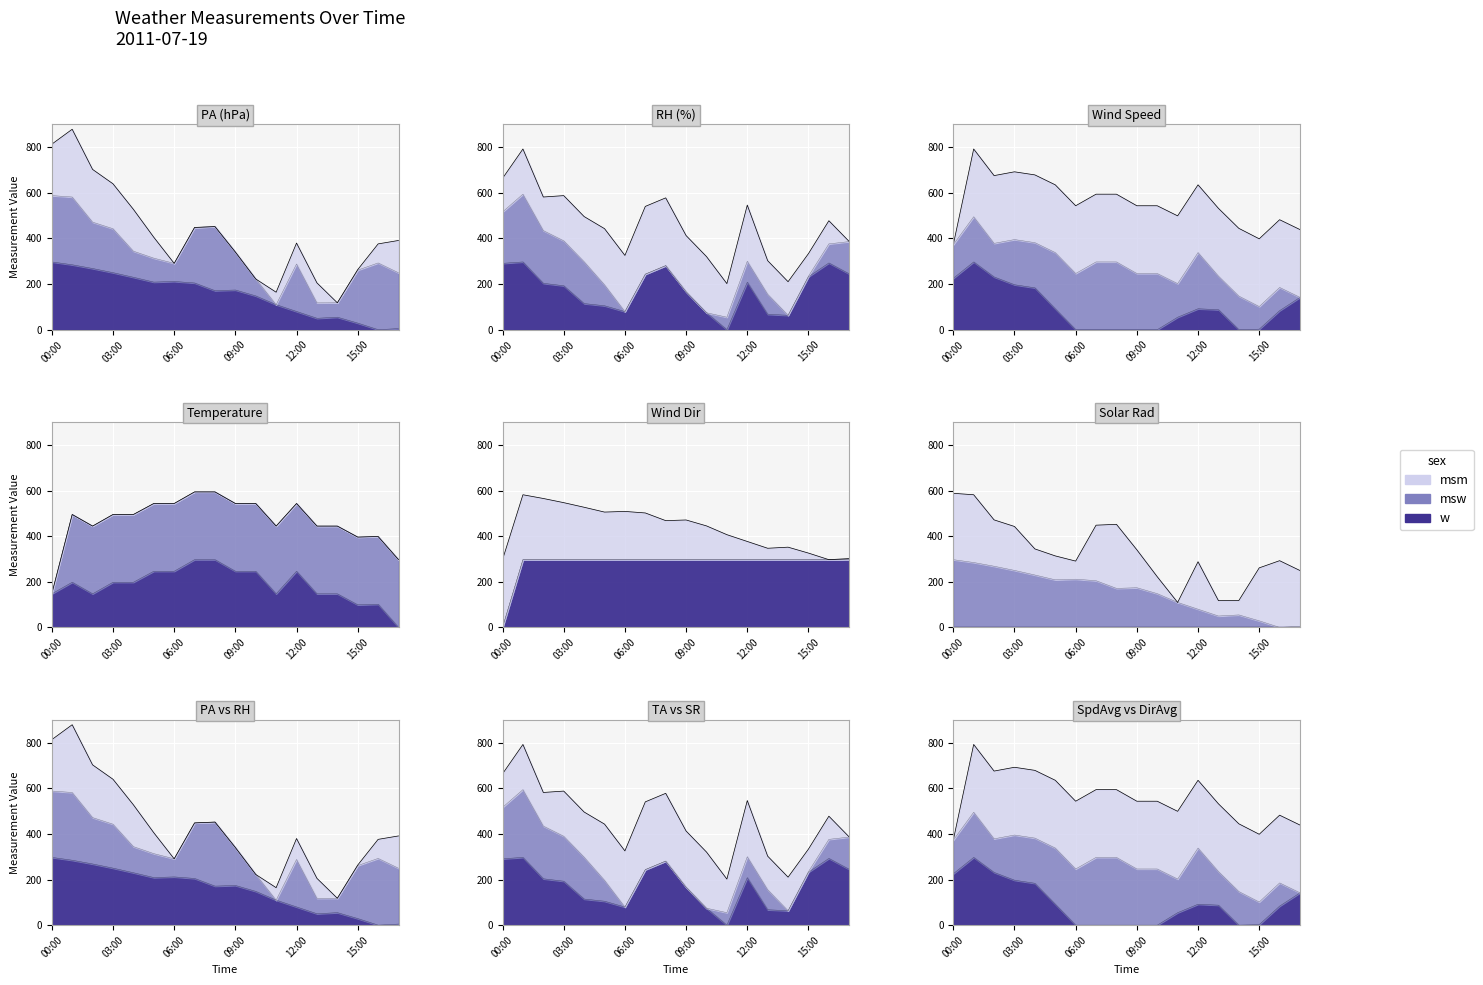

Reading right to left, extract all data points from this chart.

PA: 4.8	0.0	28.8	54.8	50.0	79.8	109.6	148.0	174.0	171.1	204.7	211.5	208.6	229.7	249.9	268.2	284.5	297.0
RH: 244.5	292.5	232.2	63.1	67.6	208.2	0.0	74.2	166.3	280.8	243.4	79.3	104.9	114.4	192.6	203.2	297.0	290.9
SpdAvg: 141.7	83.5	2.4	0.0	87.6	91.7	54.7	0.0	0.0	0.0	0.0	0.0	91.7	183.5	197.0	231.1	297.0	225.2
TA: 0.0	101.5	99.0	147.2	147.2	246.2	147.2	246.2	246.2	297.0	297.0	246.2	246.2	198.0	198.0	147.2	198.0	147.2
DirAvg: 297.0	297.0	297.0	297.0	297.0	297.0	297.0	297.0	297.0	297.0	297.0	297.0	297.0	297.0	297.0	297.0	297.0	0.0